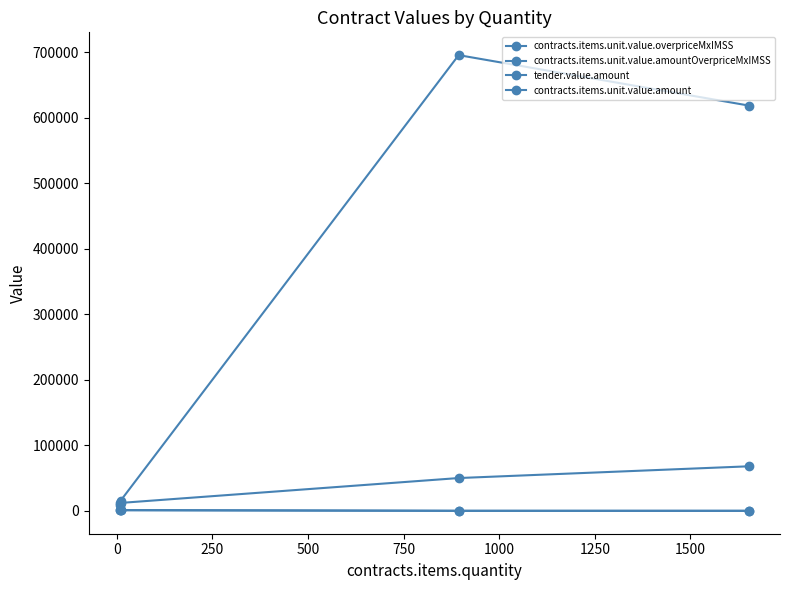

What is the greatest value displayed?

695946.2